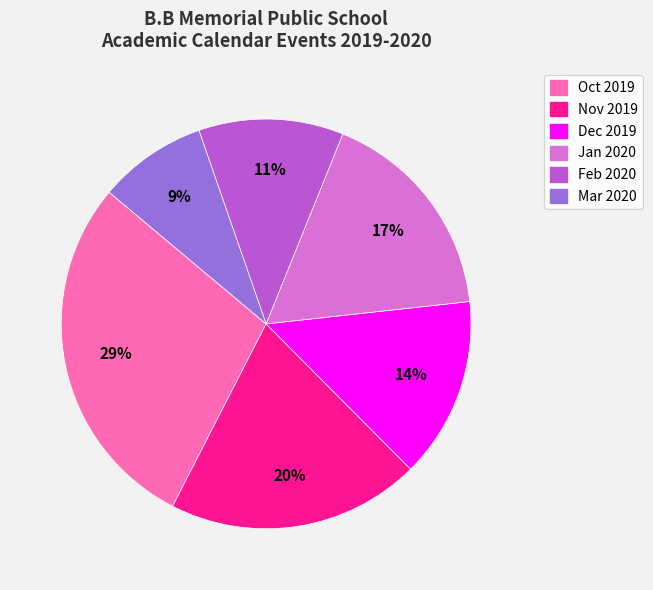

Does Dec 2019 account for over 50% of the chart?

No